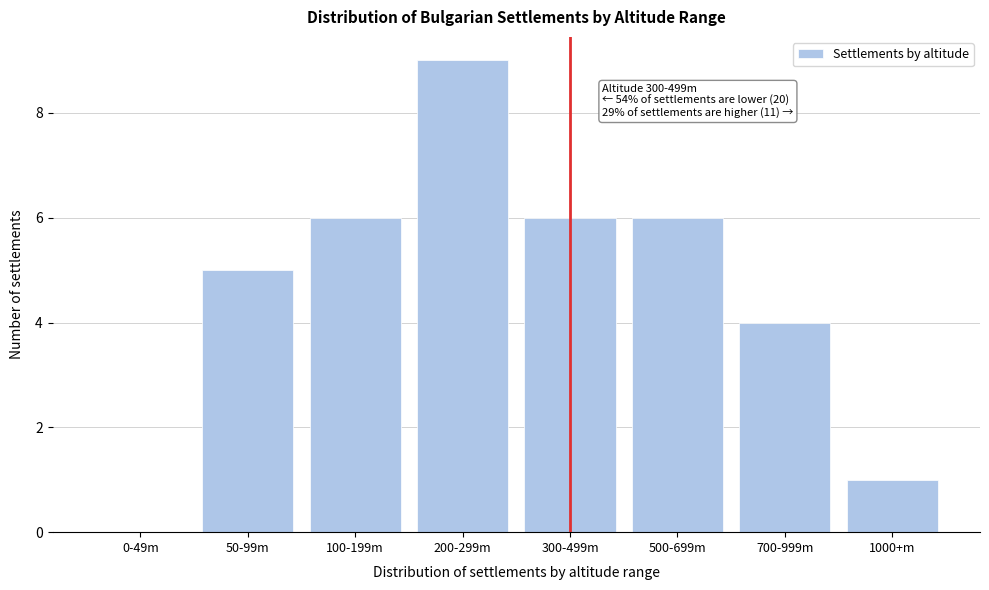

Reading left to right, transcribe all the data shown in this chart.

0-49m=0	50-99m=5	100-199m=6	200-299m=9	300-499m=6	500-699m=6	700-999m=4	1000+m=1